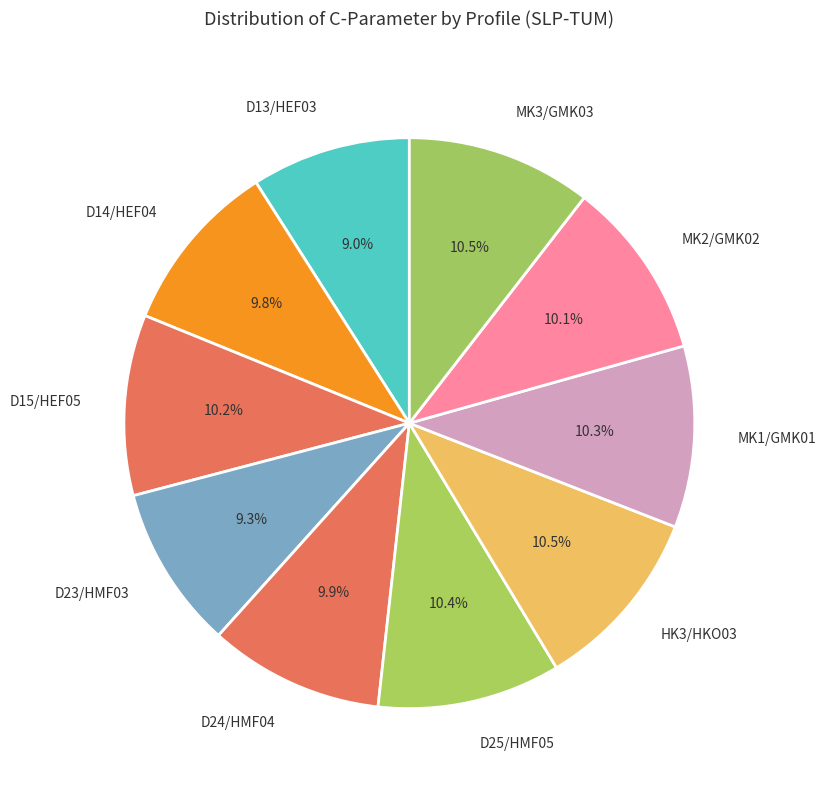

The MK1/GMK01 slice represents 10% of the pie. True or false?

True